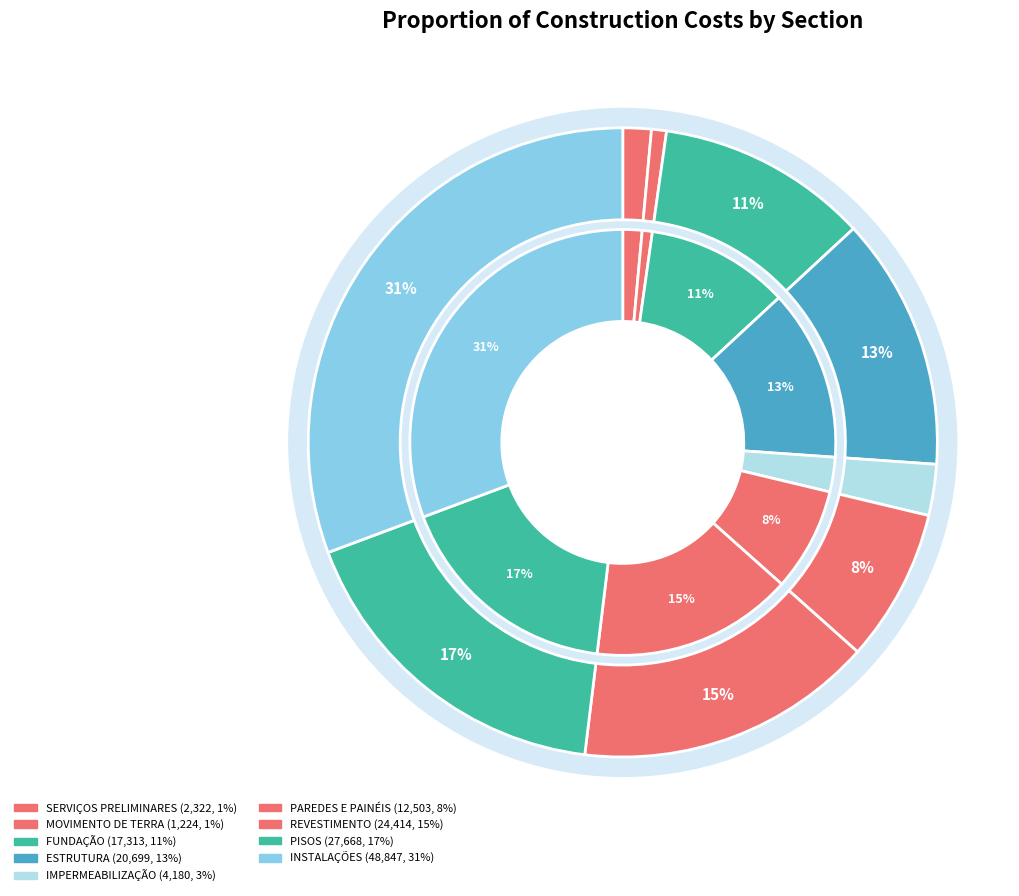

Does any single category account for the majority?

No